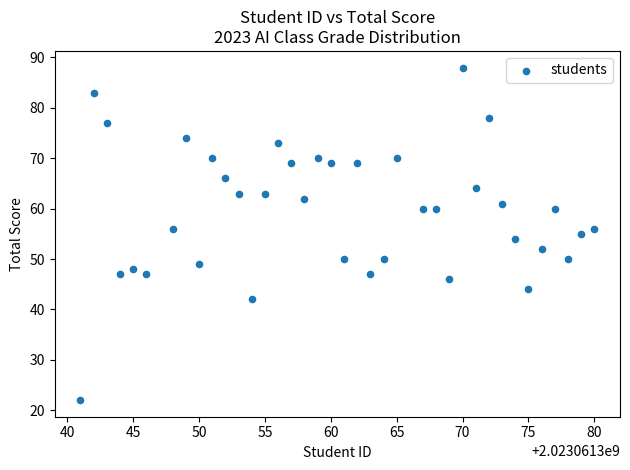

What is the range of Y values (max minus min)?

66